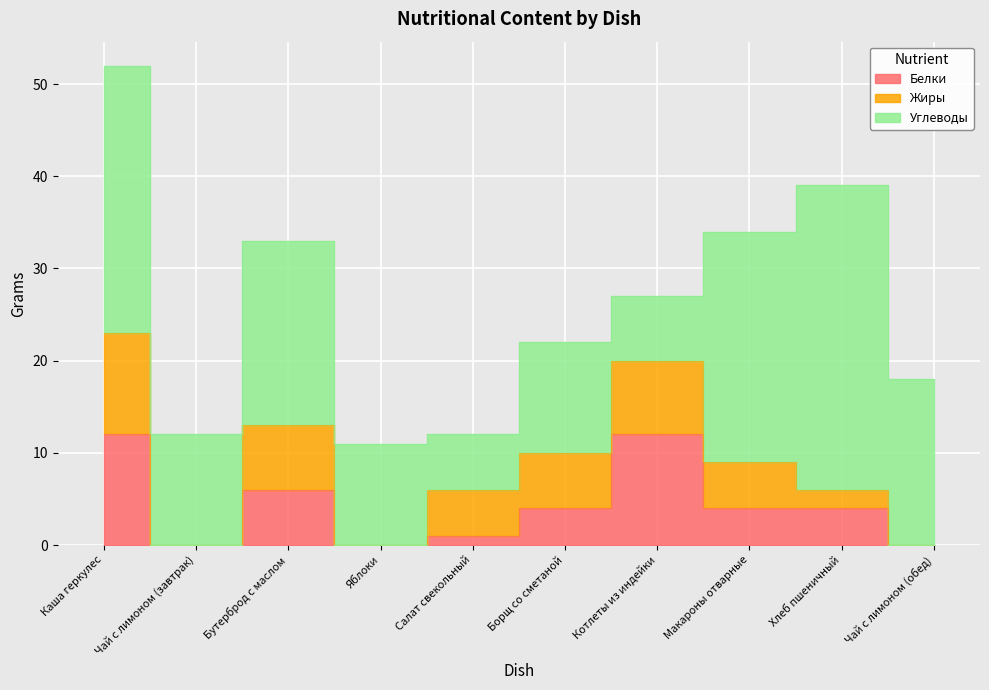

What are all the series names shown in the legend?

Белки, Жиры, Углеводы